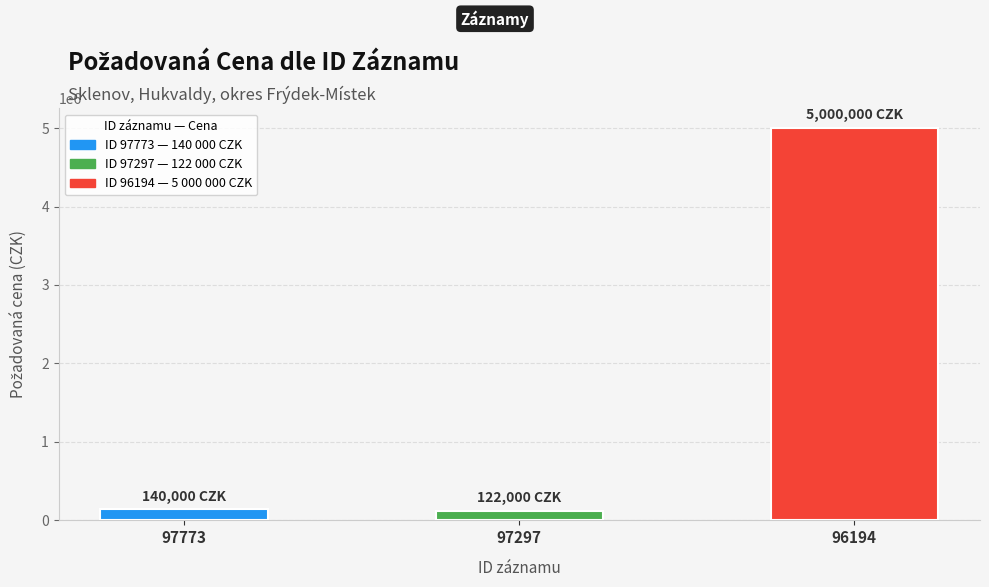

At which label is the value closest to 2561000?

97773